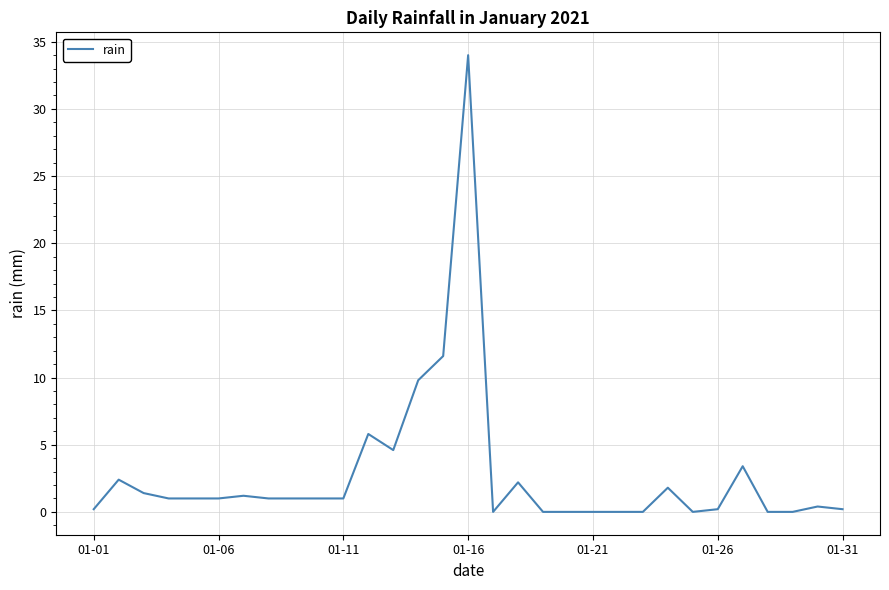

What is the greatest value displayed?

34.0